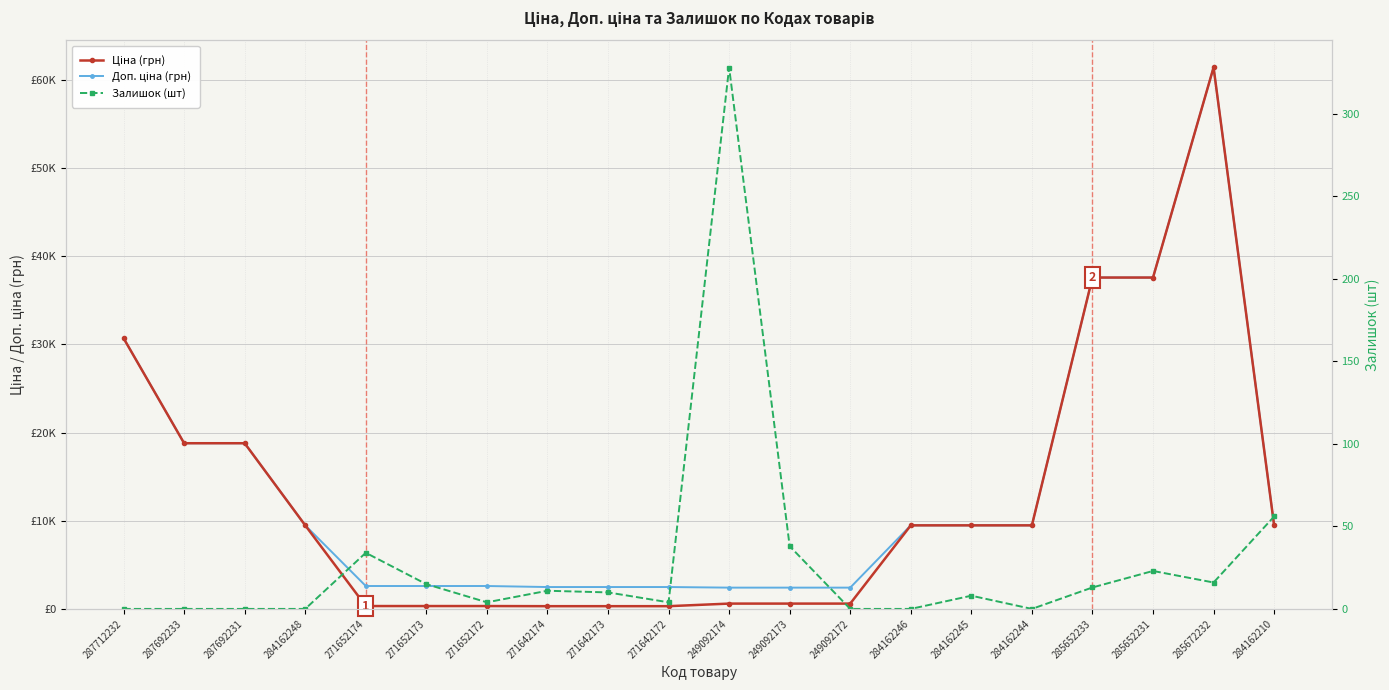

True or false: Ціна (грн) has a value of 9480.1 at 284162248.

True